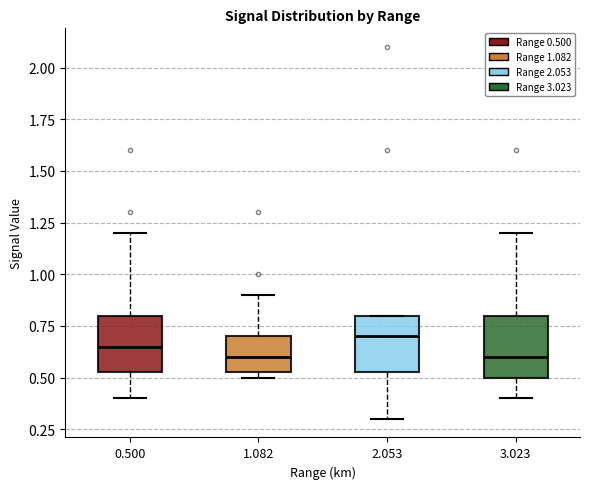

Reading left to right, read every box against the y-axis: the position of its median line, the range the box covers, and the ends of its whiskers. The values are not printed on the chart, so give them approximately, as read against the axis.

0.500: median 0.65, box 0.55 to 0.80, whiskers 0.40 to 1.20
1.082: median 0.60, box 0.55 to 0.70, whiskers 0.50 to 0.90
2.053: median 0.70, box 0.55 to 0.80, whiskers 0.30 to 0.80
3.023: median 0.60, box 0.50 to 0.80, whiskers 0.40 to 1.20